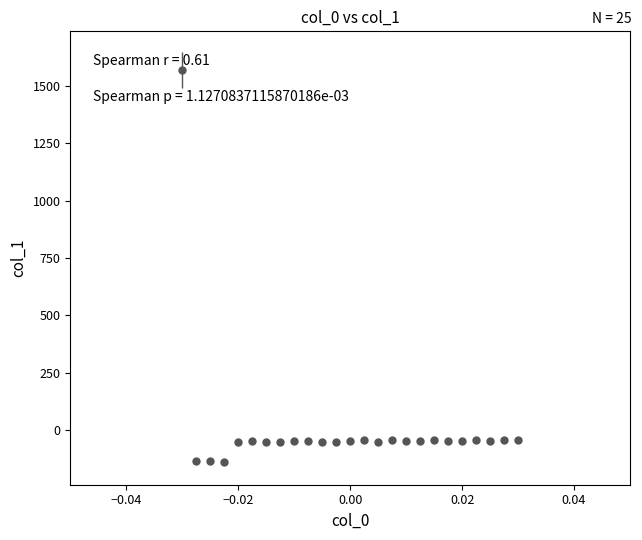

What is the smallest value displayed?

-138.5